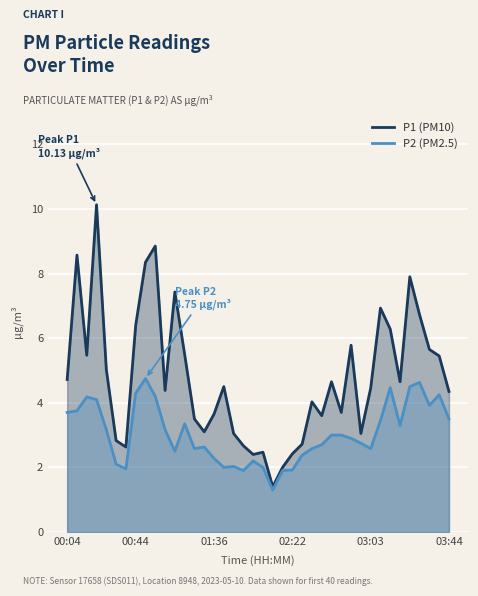

True or false: P1 (PM10) has more than 0 points higher than both neighbors.

True